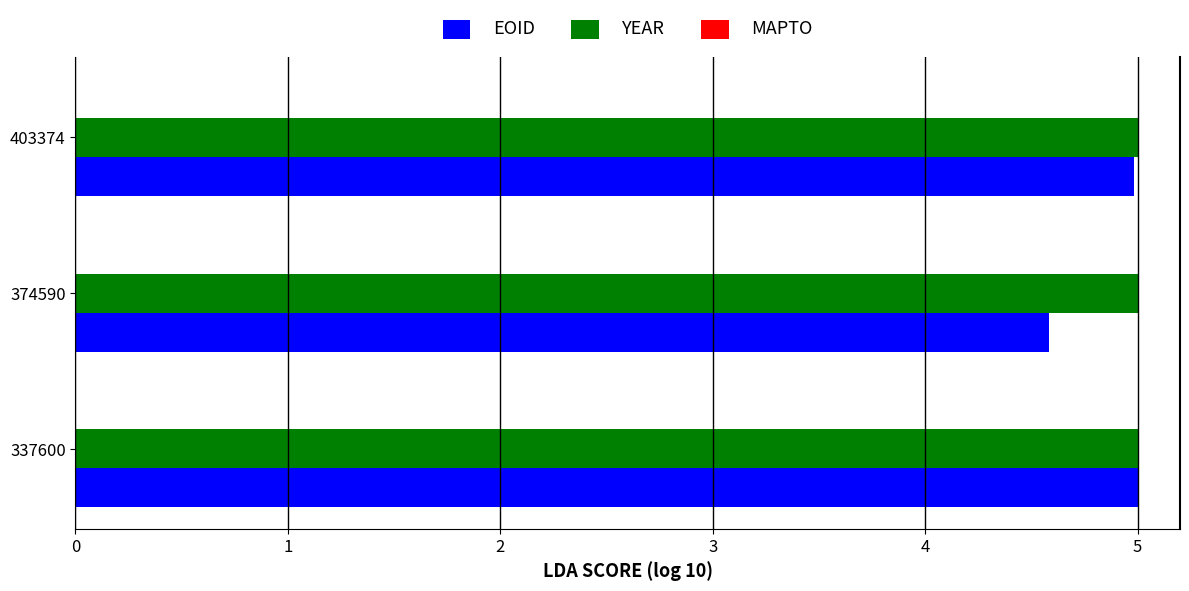

Which series has the largest total across all categories?

YEAR